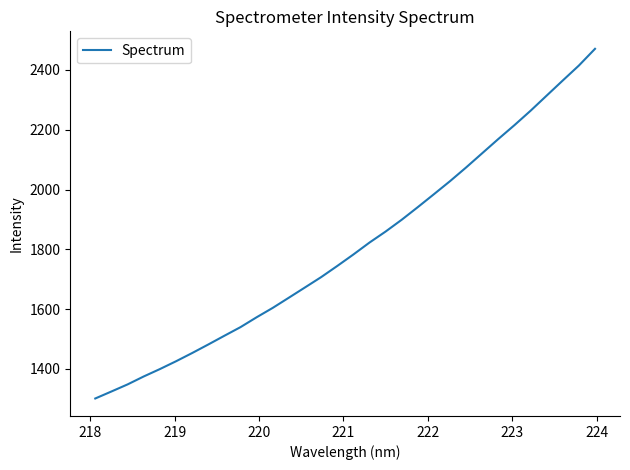

What is the minimum value shown in the chart?

1301.2